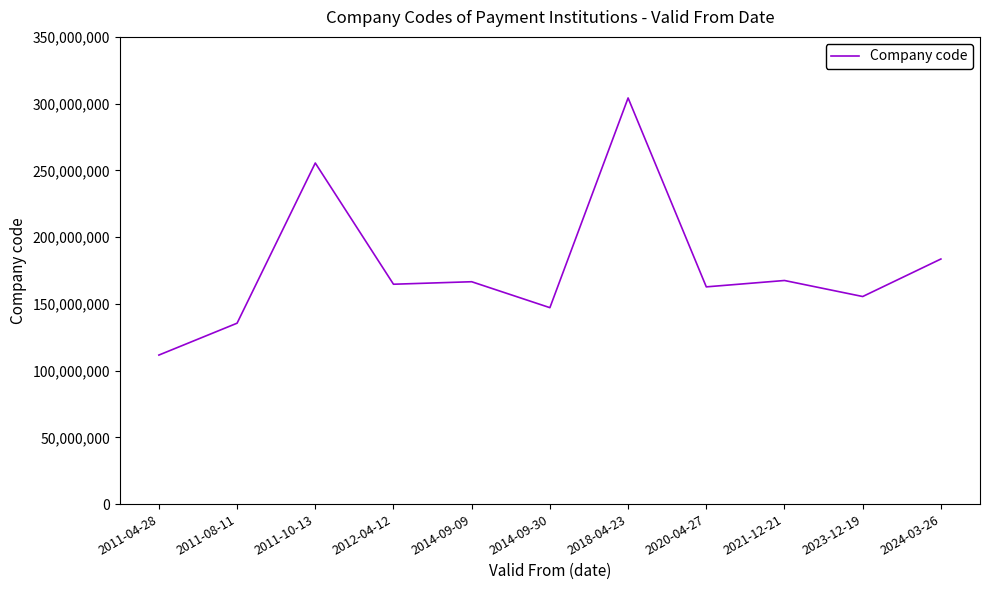

What is the greatest value displayed?

304254248